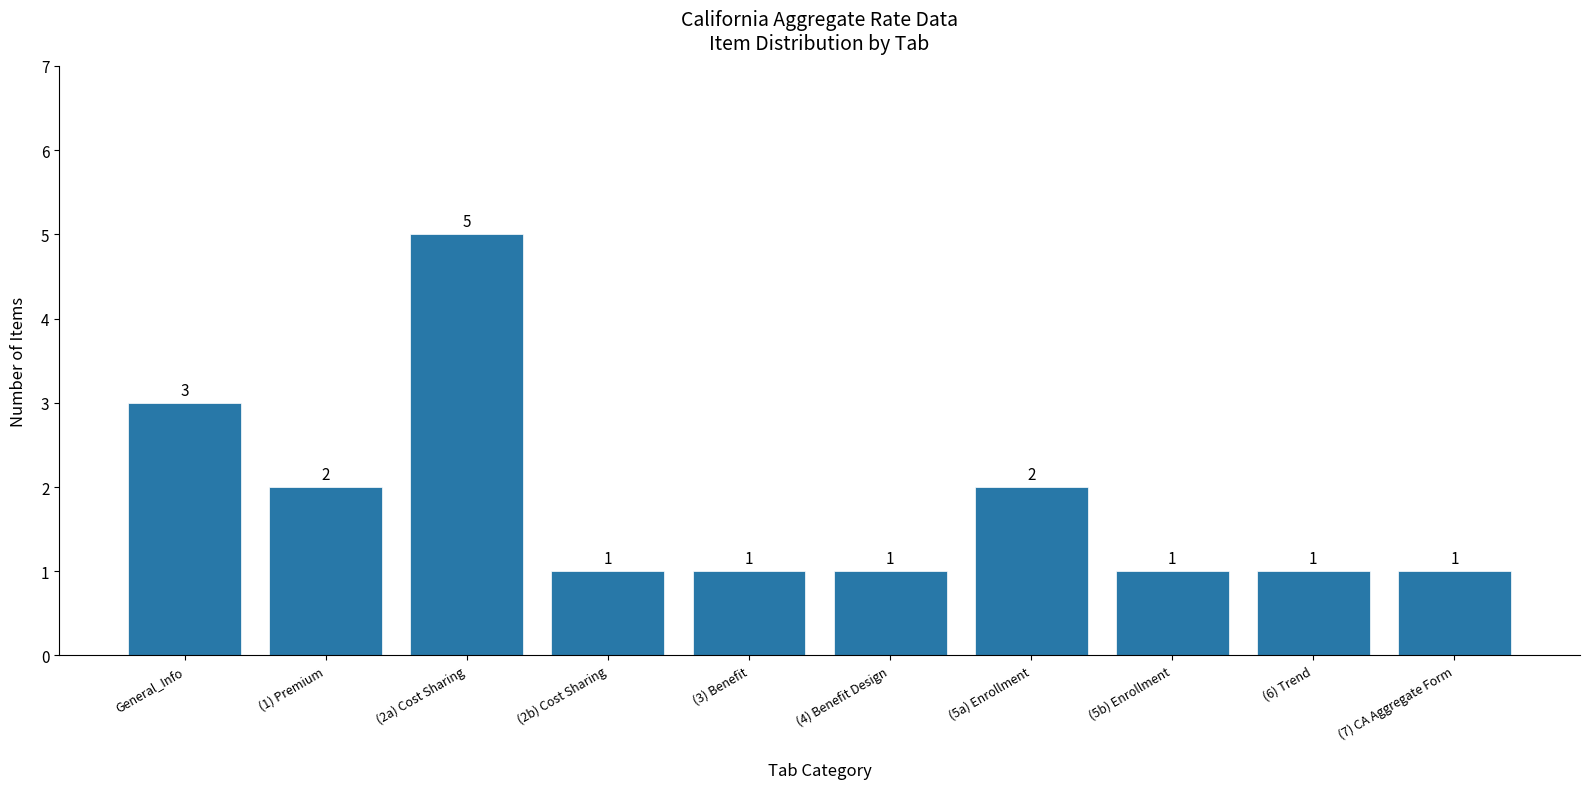

Between (1) Premium and (5b) Enrollment, which is larger?

(1) Premium